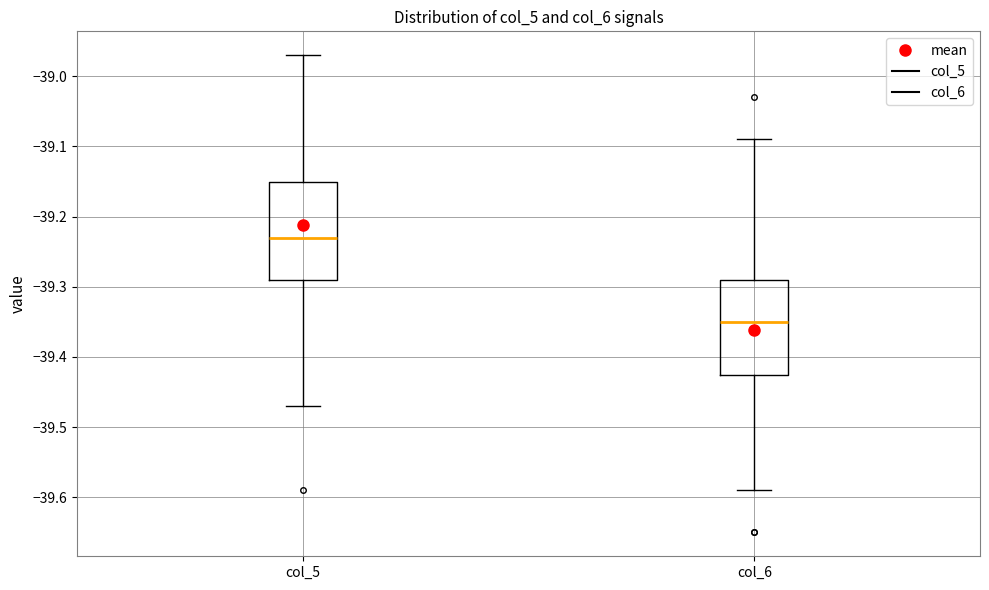

Which box's median line is the highest?

col_5